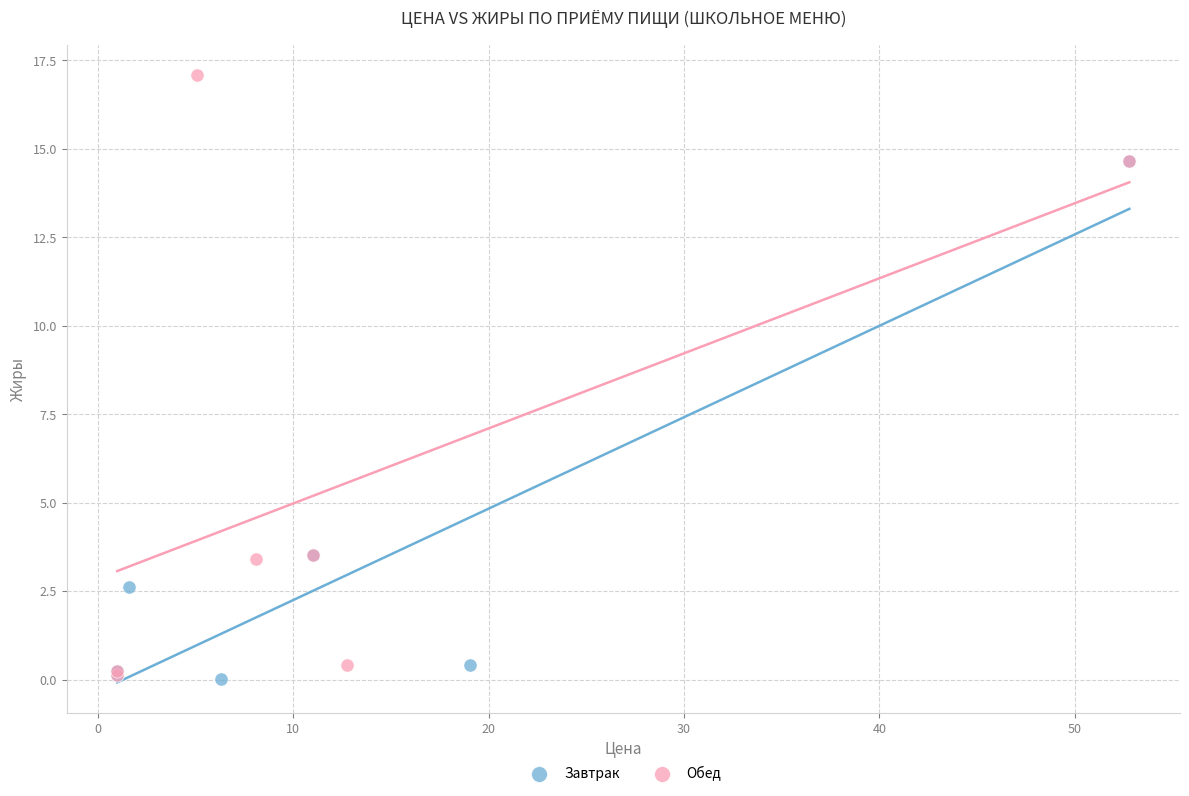

Which series has the largest Y range (max minus min)?

Обед